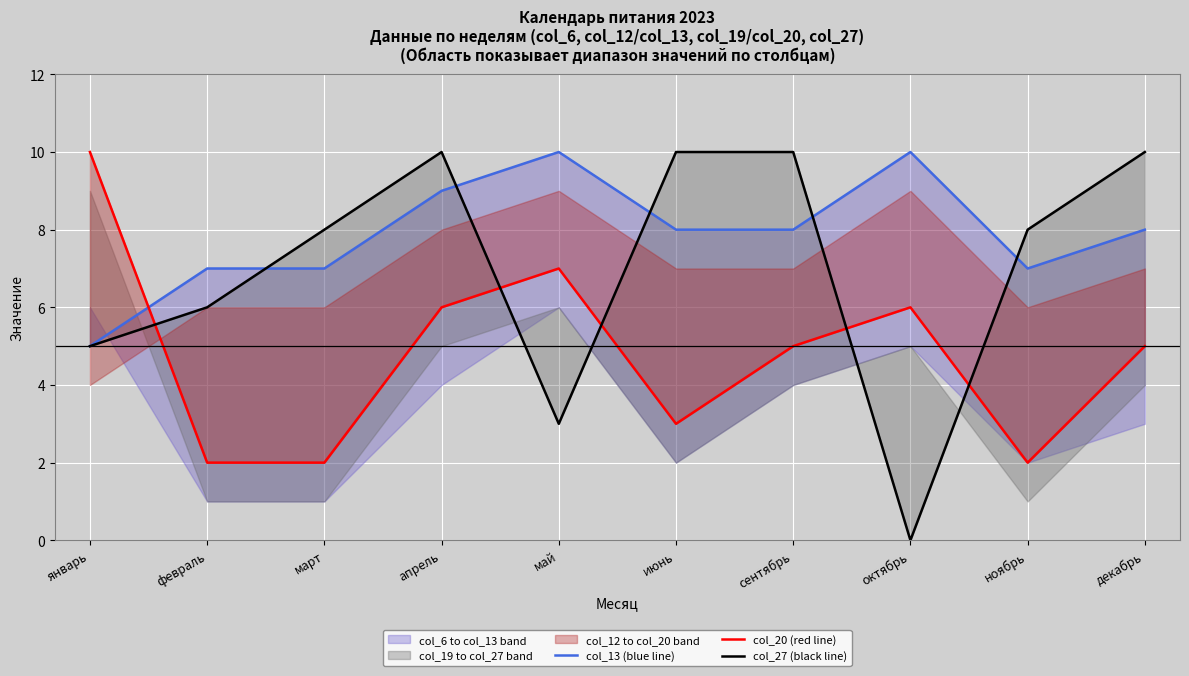

How many data points in col_20 (red line) are less than 5?

4